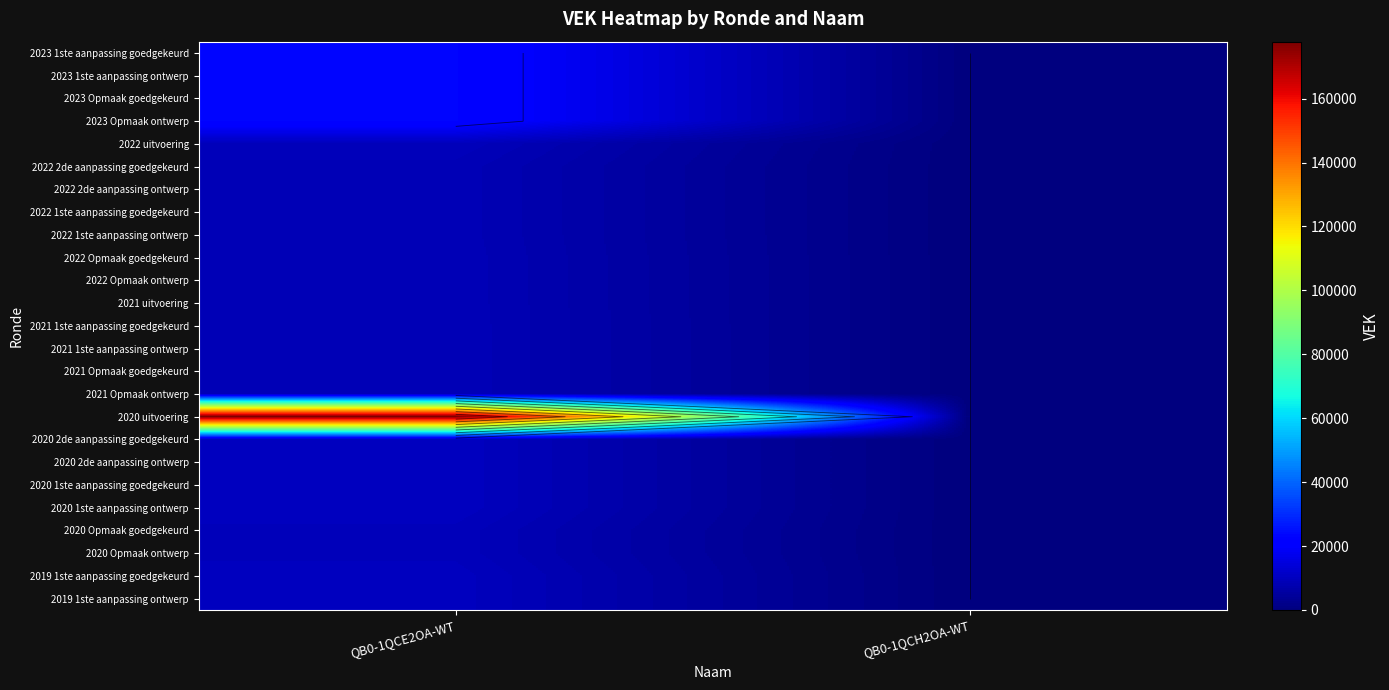

True or false: 2022 uitvoering has a value of 0 at QB0-1QCH2OA-WT.

True